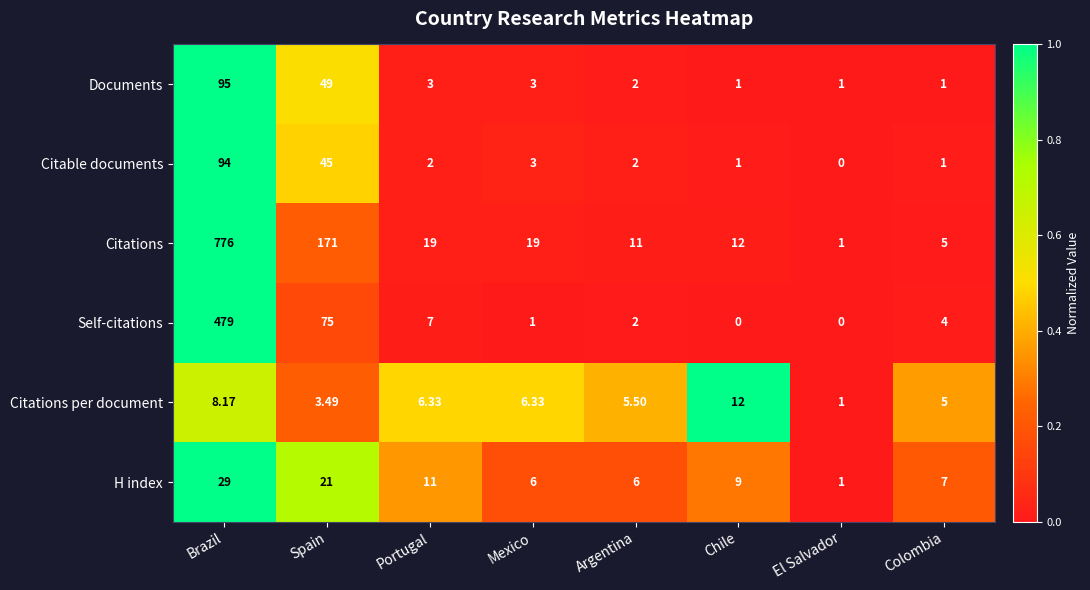

At which category is the sum across all series the highest?

Brazil